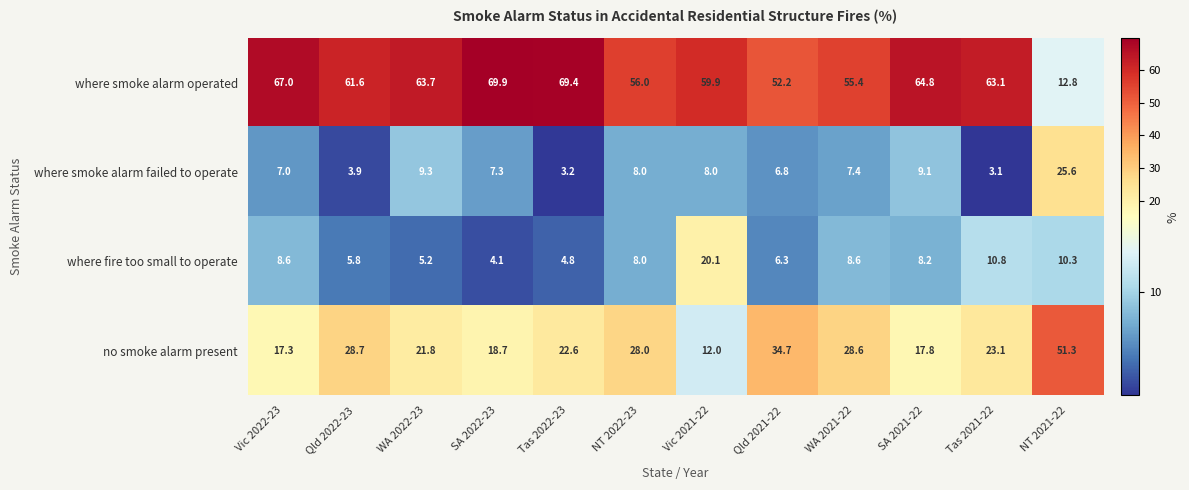

Between Qld 2021-22 and SA 2021-22, which series saw the biggest shift?

no smoke alarm present